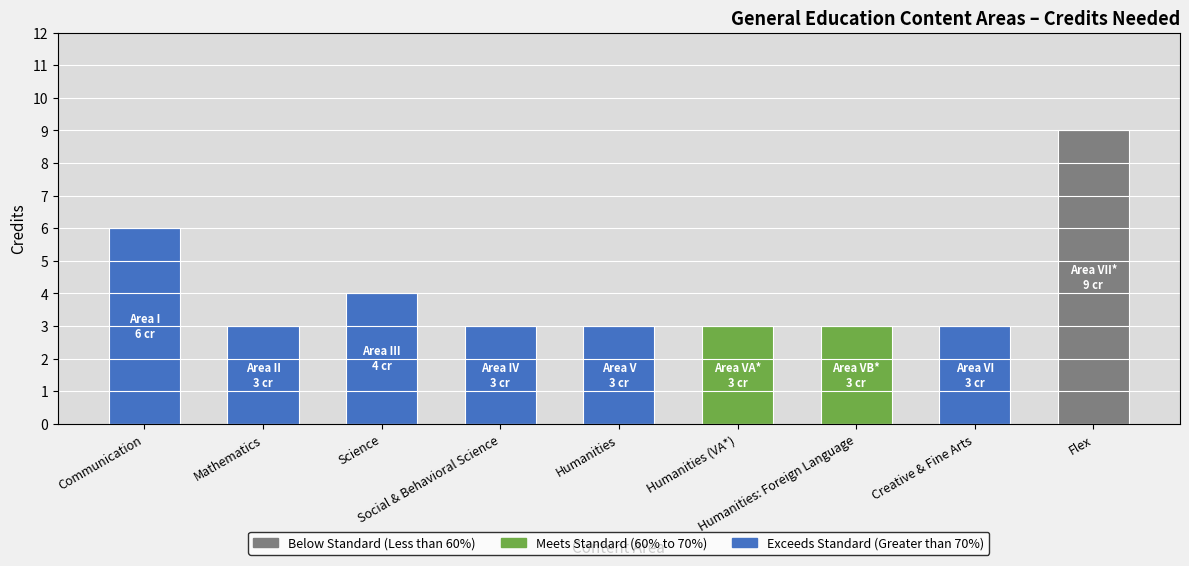

What is the sum of all values?

37